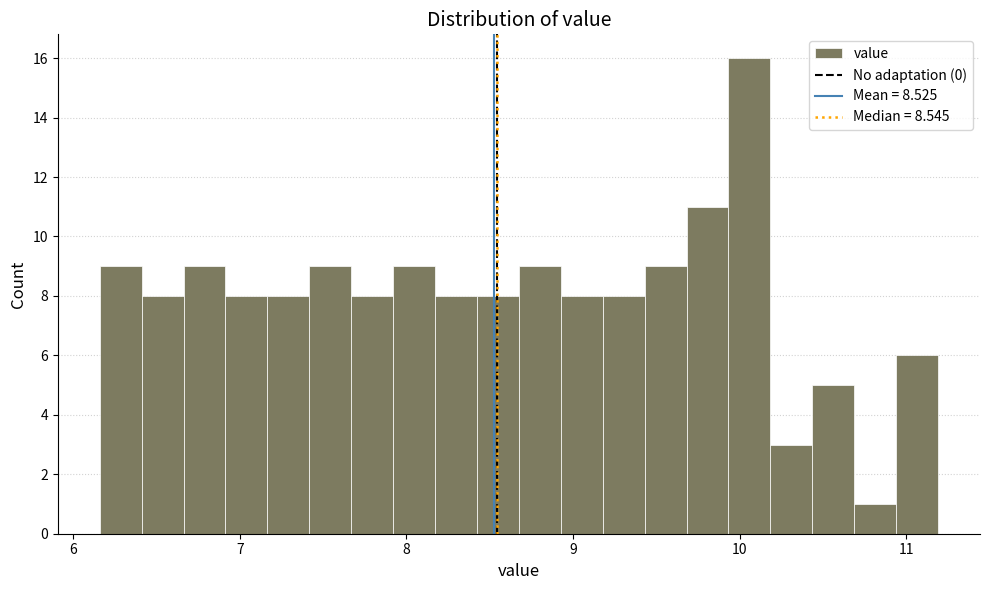

Around what value on the x-axis is the tallest bar? Give the approximate position of its centre, as read against the axis.

10.1